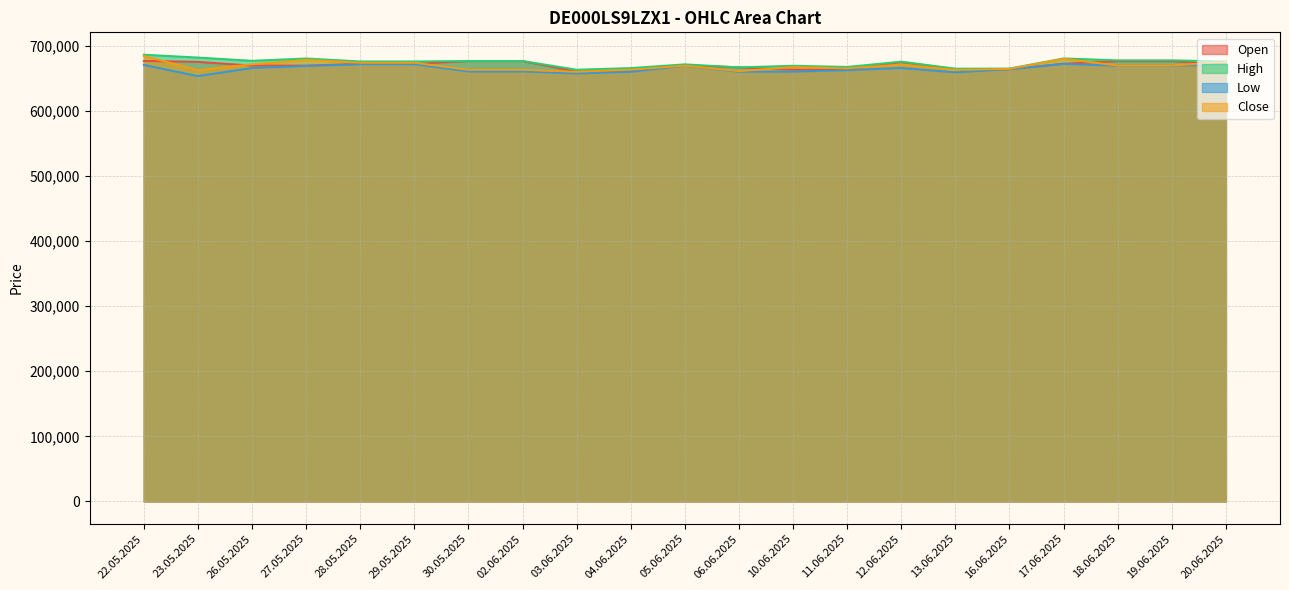

Which series has the largest total across all categories?

High